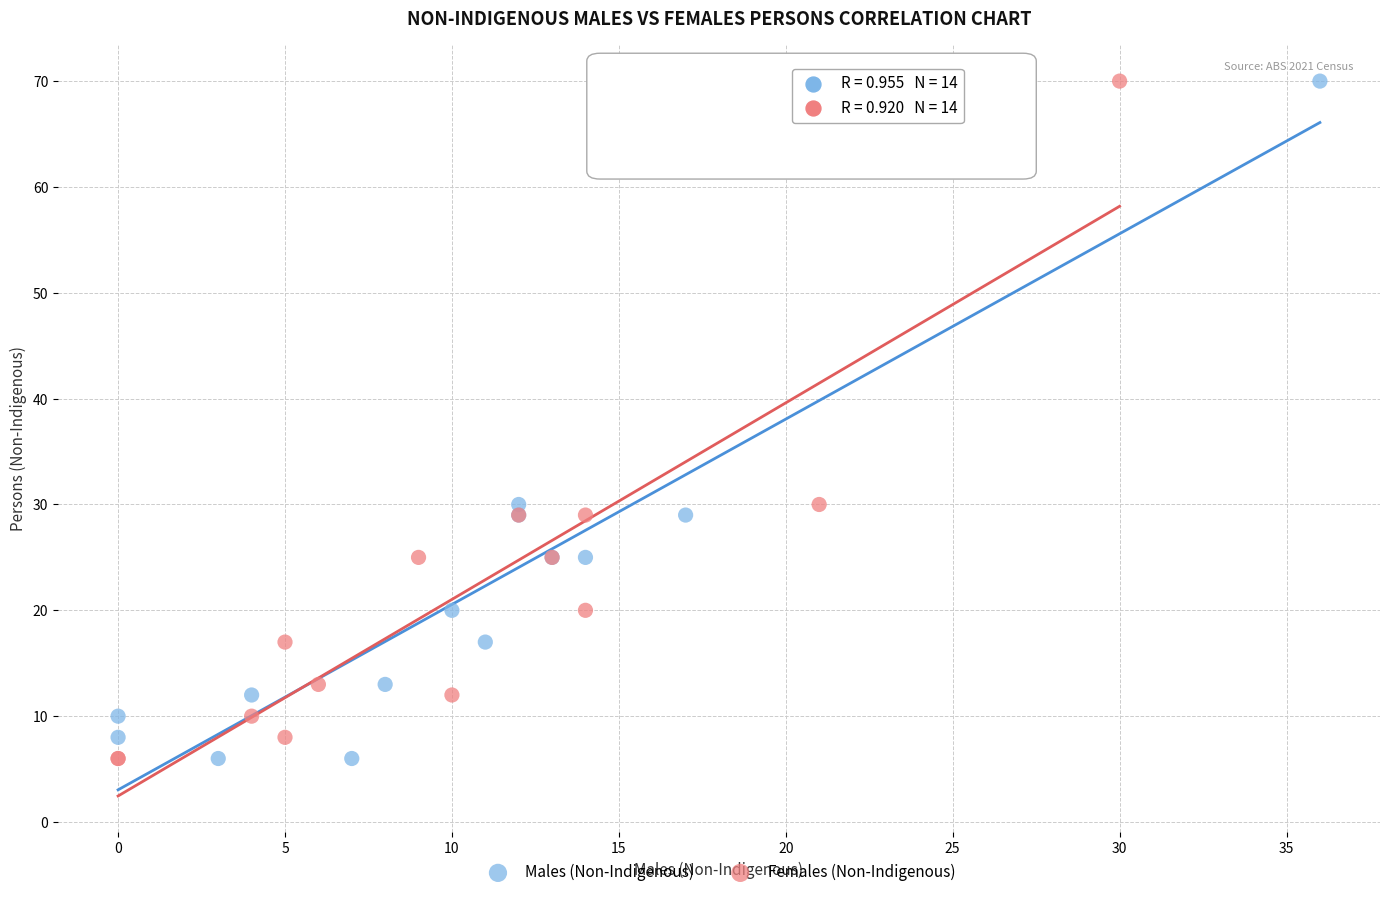

What are all the series names shown in the legend?

Males (Non-Indigenous), Females (Non-Indigenous)